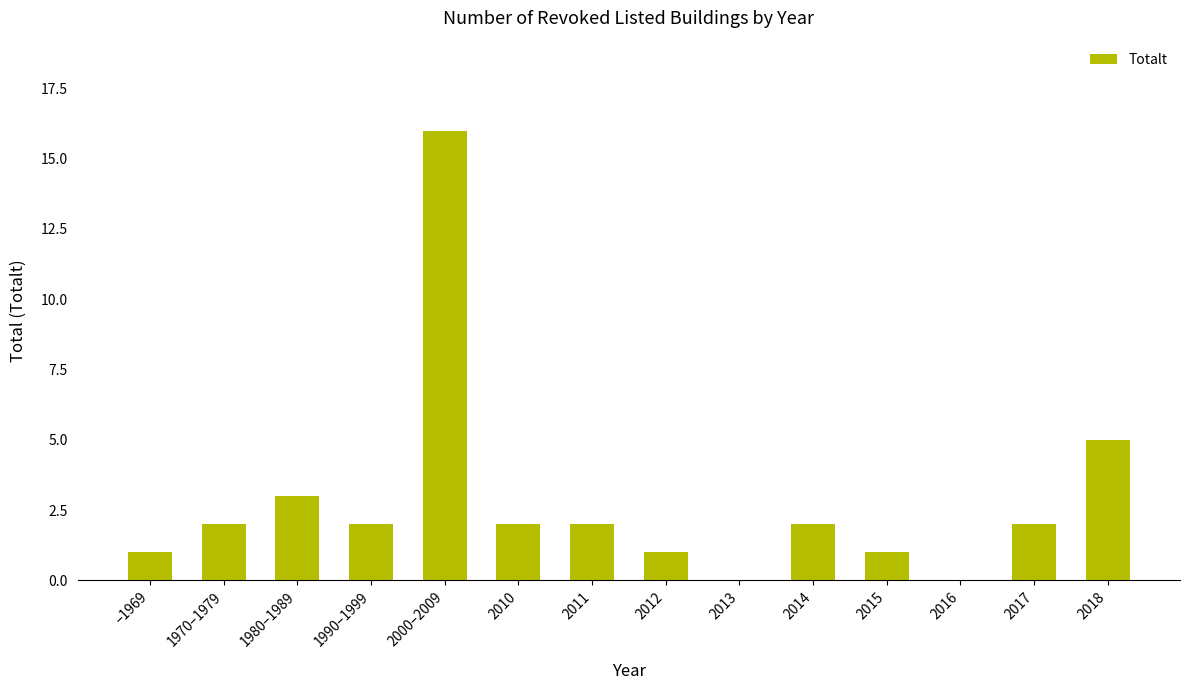

At which label is the value closest to 8?

2018